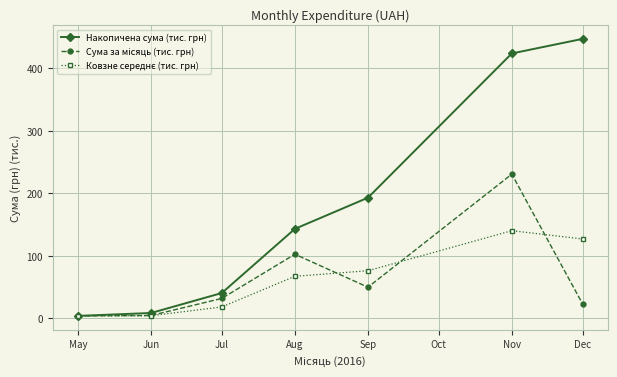

What is the highest value of the Накопичена сума (тис. грн) series?

447.3